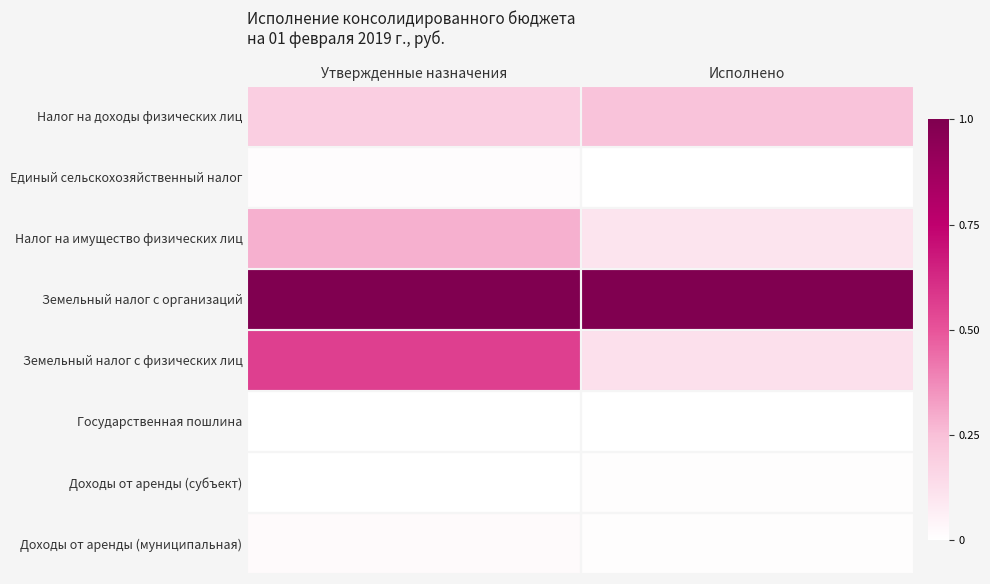

Which label corresponds to the smallest value in the chart?

Исполнено